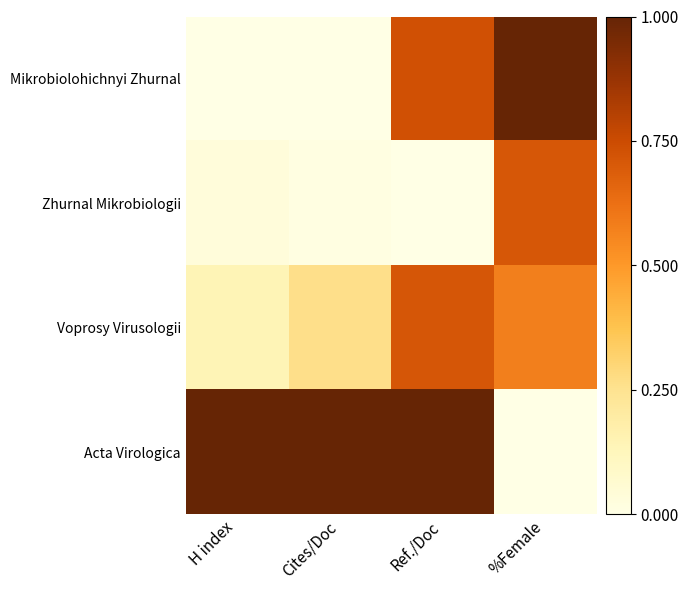

Rank the series at %Female from highest to lowest value.

Mikrobiolohichnyi Zhurnal, Zhurnal Mikrobiologii, Voprosy Virusologii, Acta Virologica